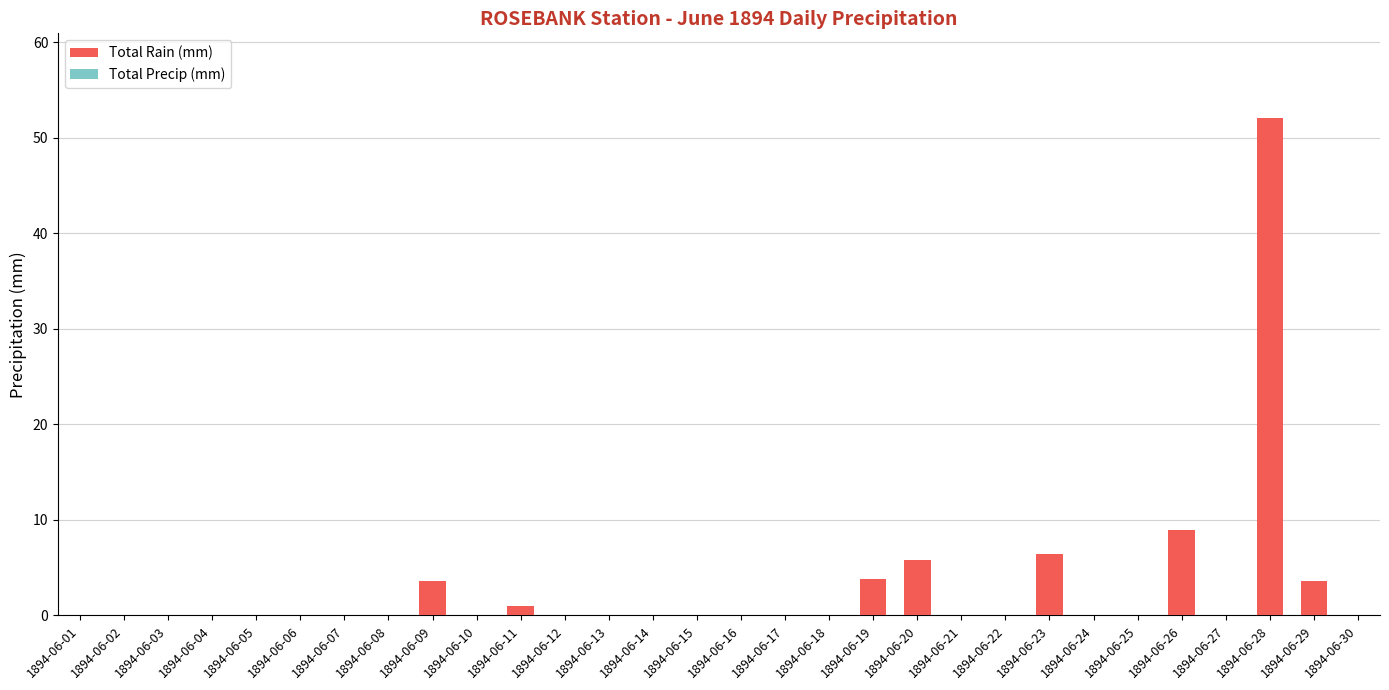

At which label is the value closest to 26?

1894-06-26